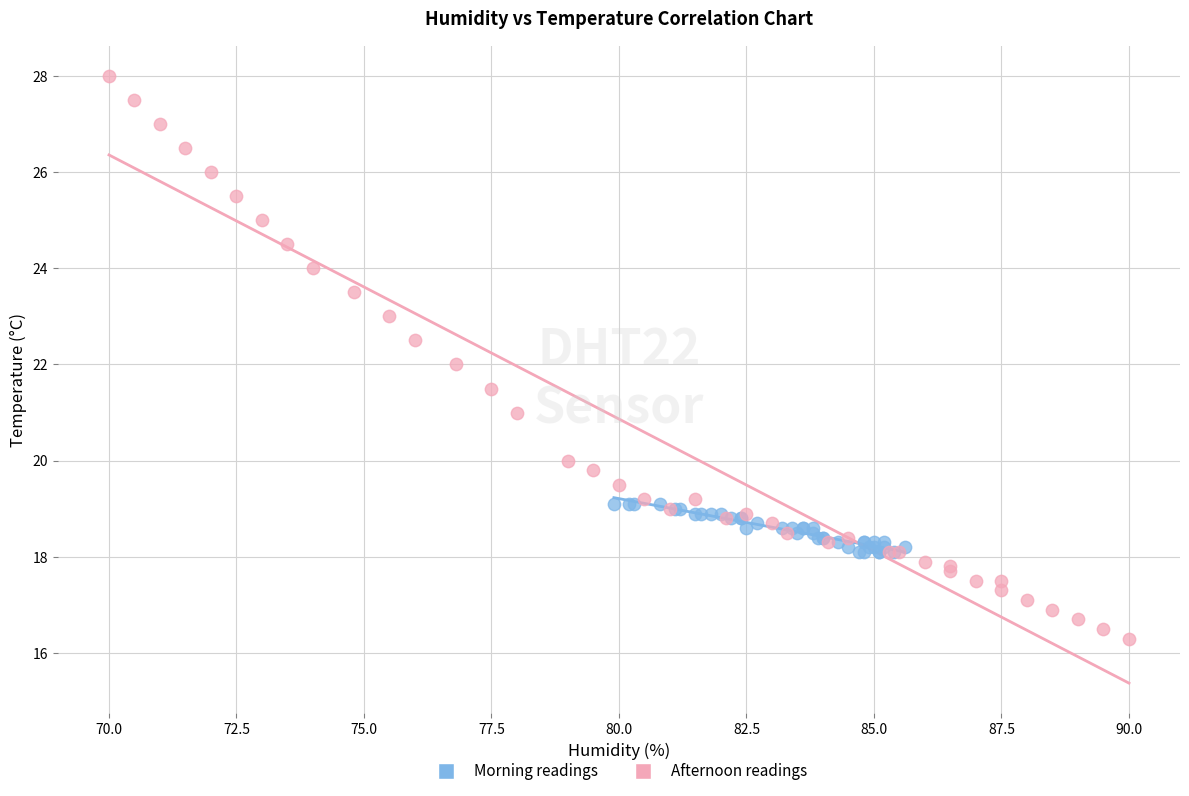

What are all the series names shown in the legend?

Morning readings, Afternoon readings